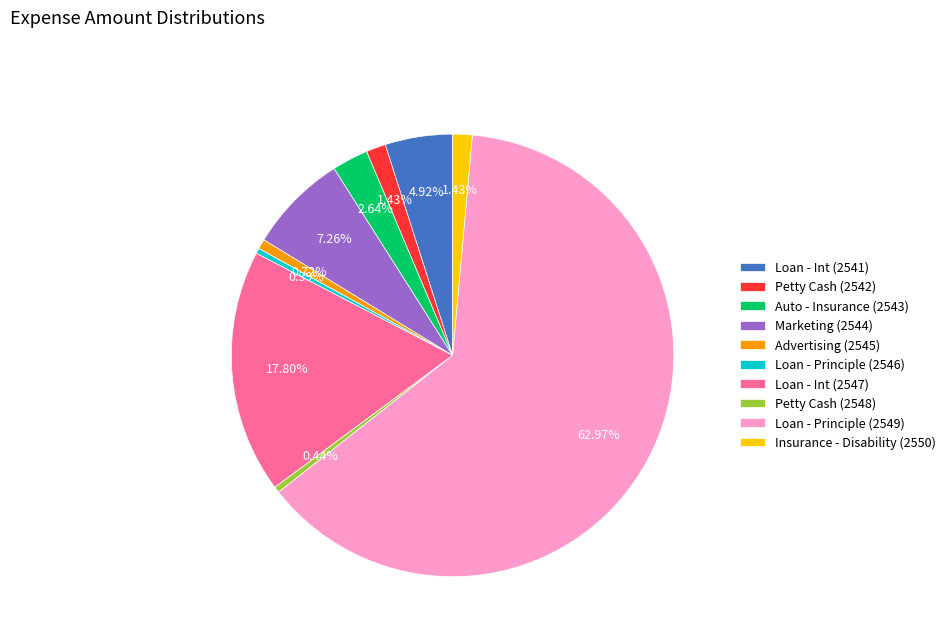

To the nearest percent, what is the difference between the largest and smallest slice percentages?

63%